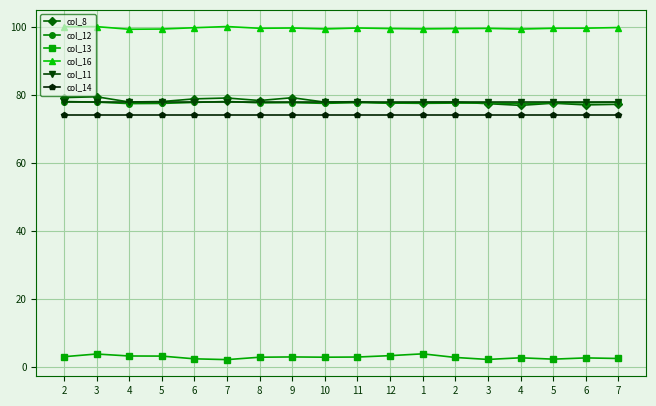

True or false: col_13 and col_11 intersect in this chart.

False